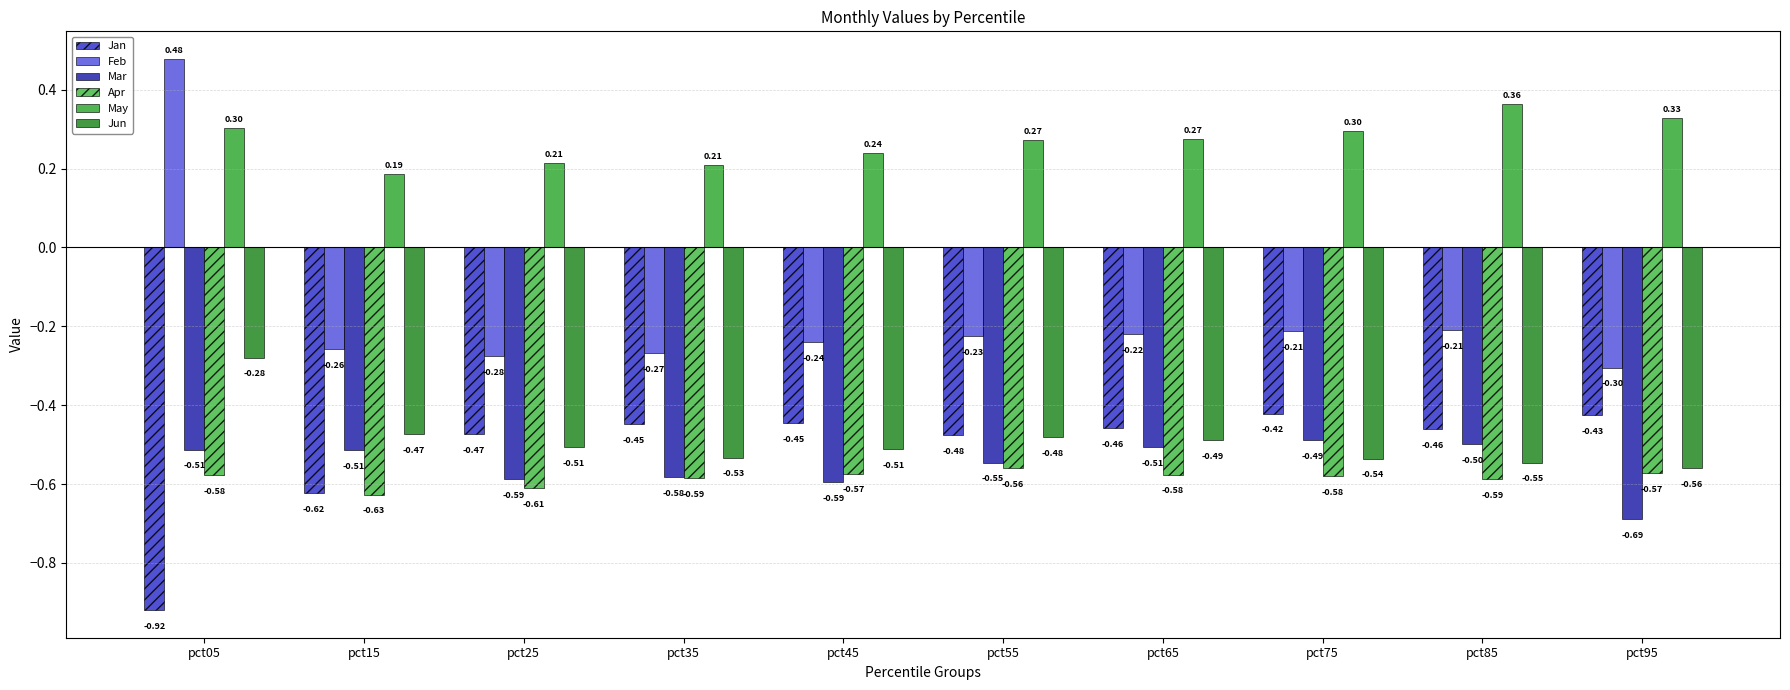

What is the difference between the Jan values at pct75 and pct55?

0.1